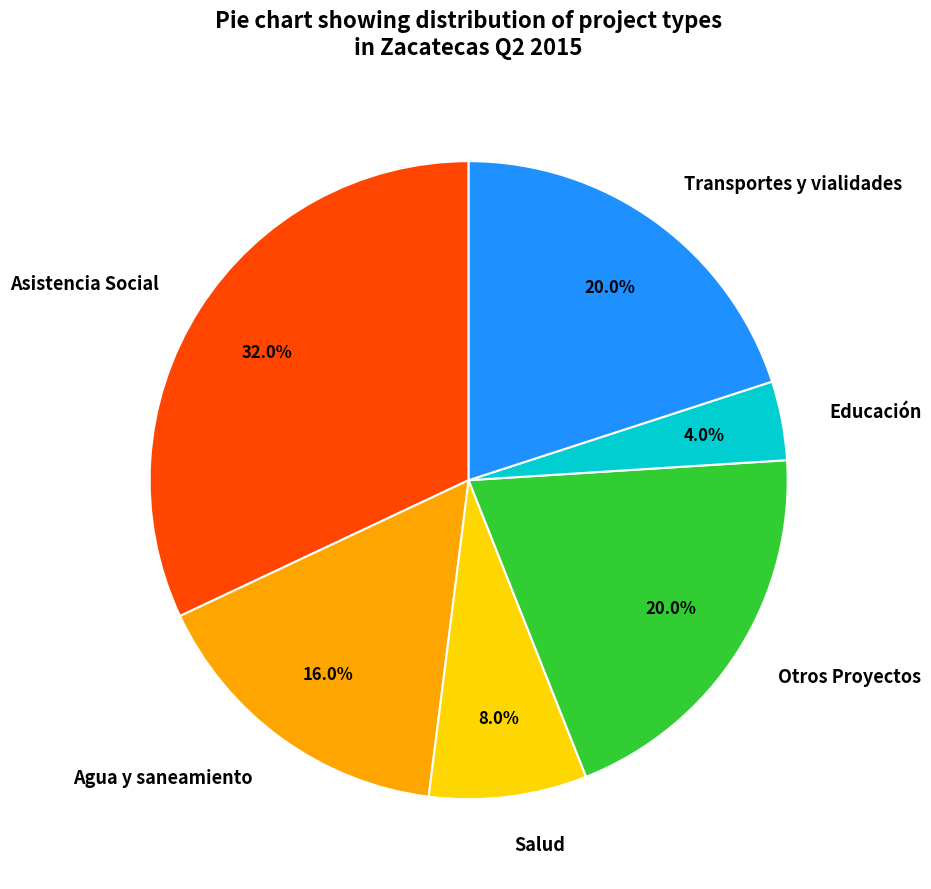

To the nearest percent, what is the combined percentage of Educación and Otros Proyectos?

24%